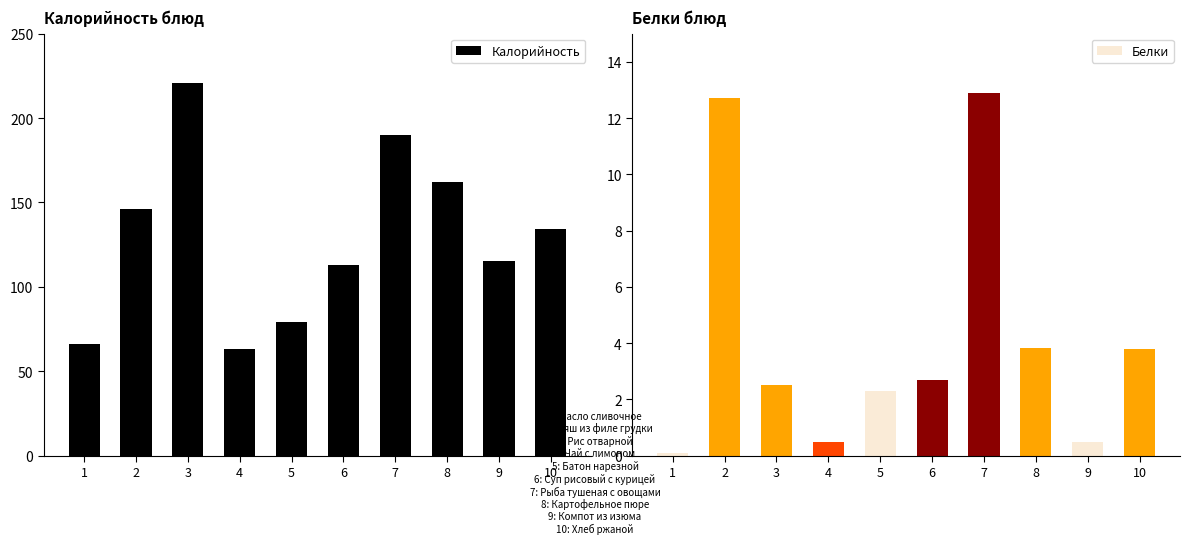

The Белки series shows 2.6 at 8. True or false?

False